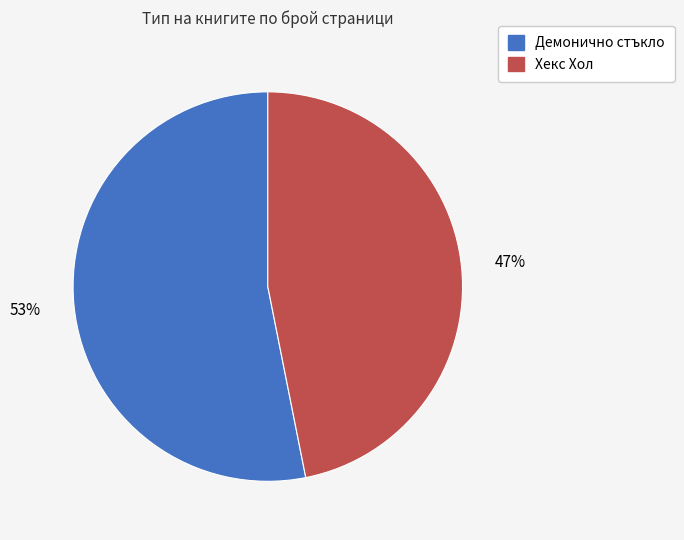

Does any single category account for the majority?

Yes